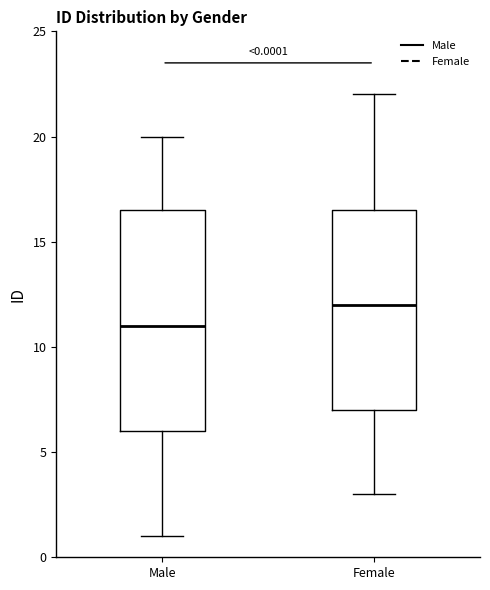

Which box has the lowest median line?

Male